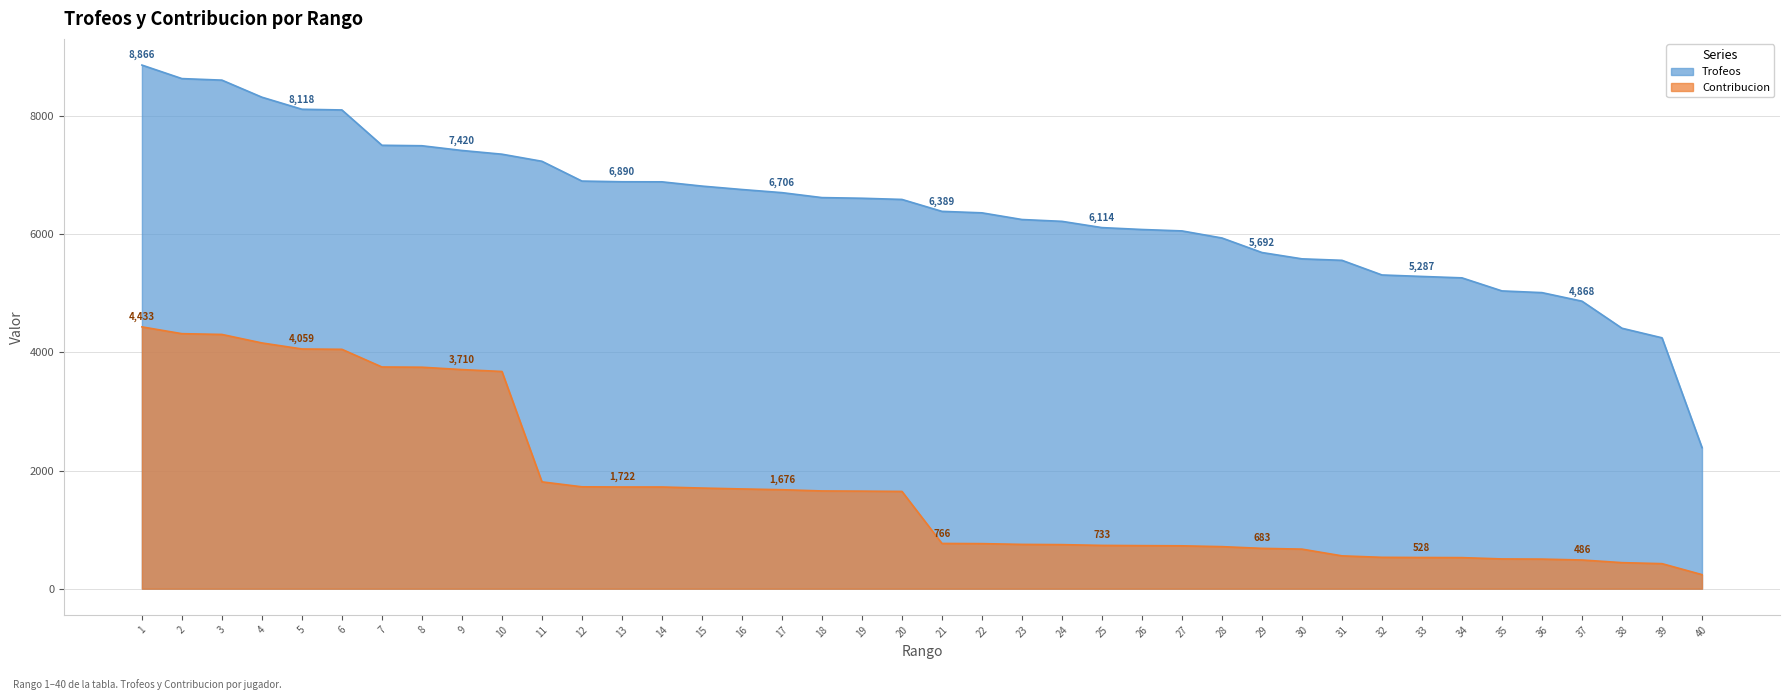

At which category is the sum across all series the highest?

1